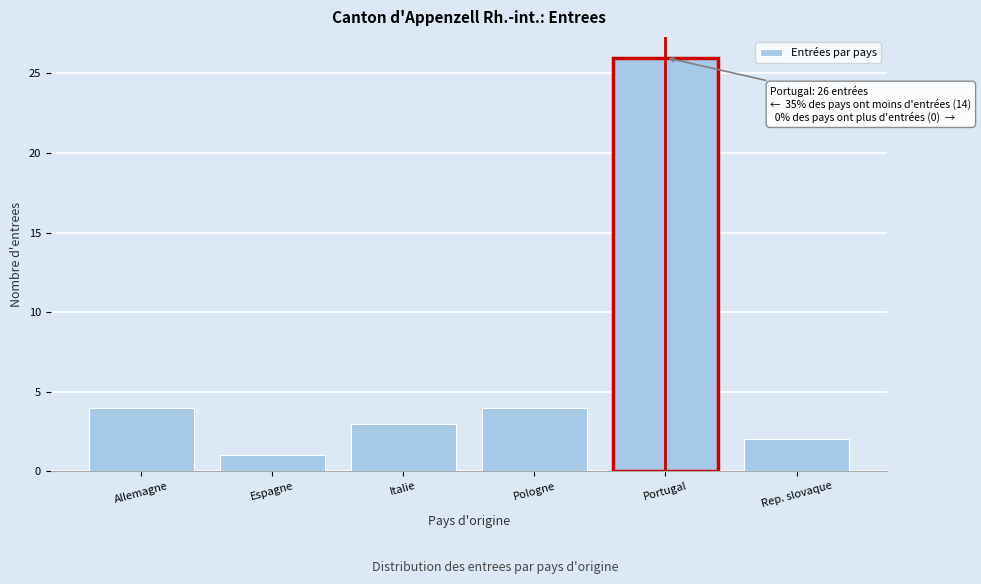

Reading right to left, list all the values displayed in this chart.

Rep. slovaque=2	Portugal=26	Pologne=4	Italie=3	Espagne=1	Allemagne=4